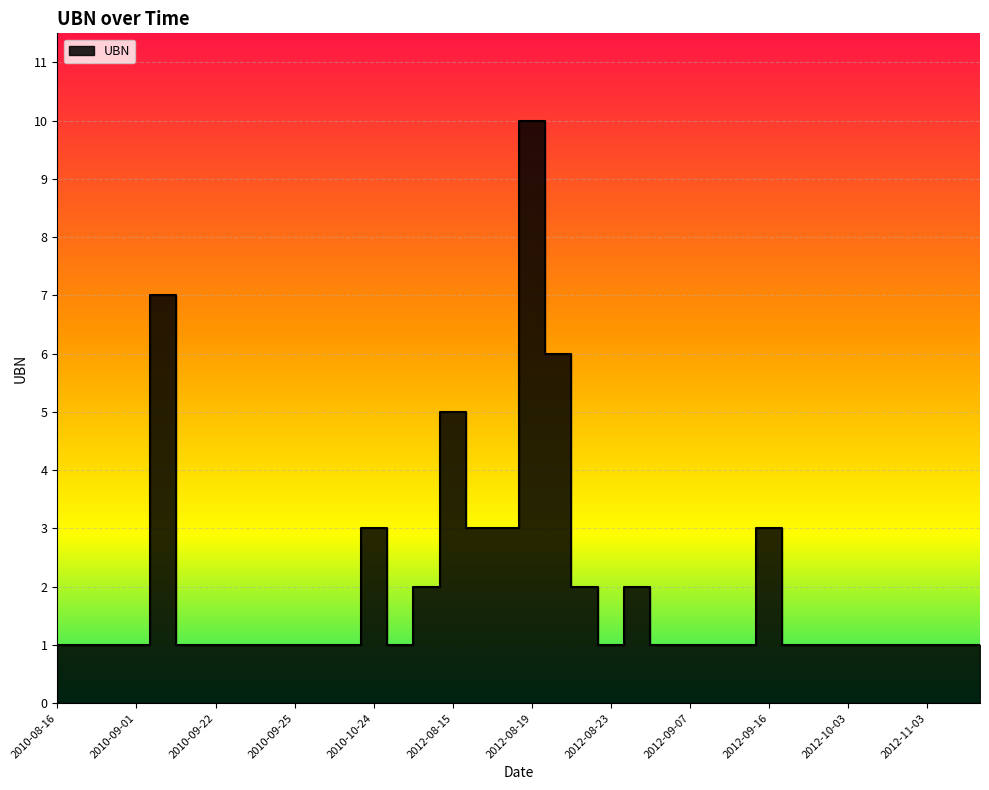

What is the greatest value displayed?

10